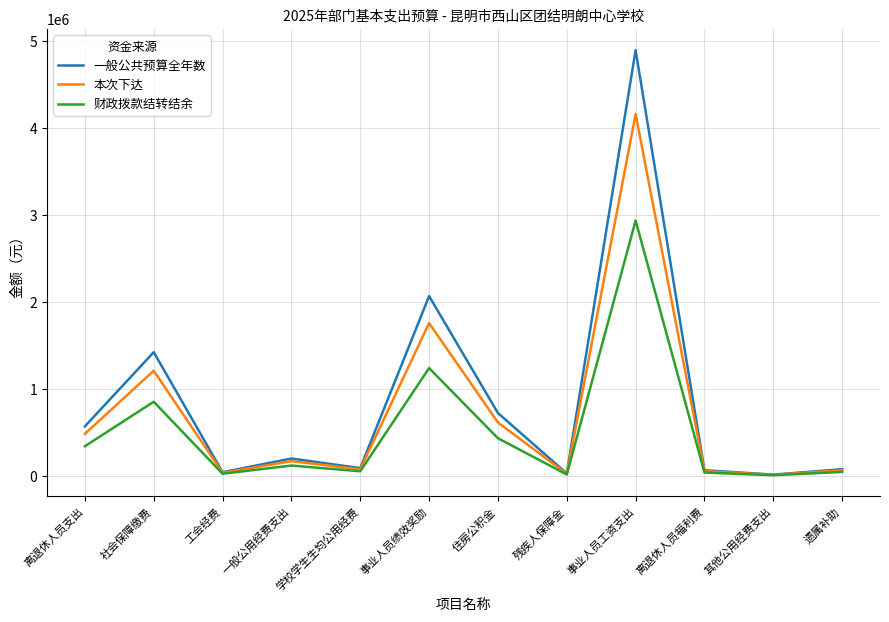

What is the average value of the 本次下达 series?

723094.2